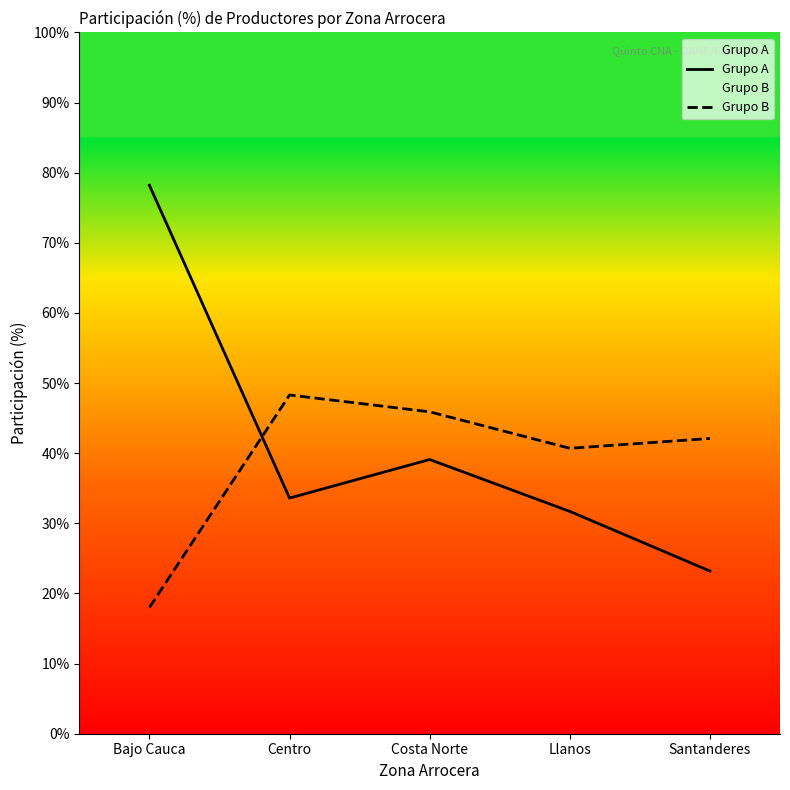

Between Bajo Cauca and Llanos, which series saw the biggest shift?

Grupo A